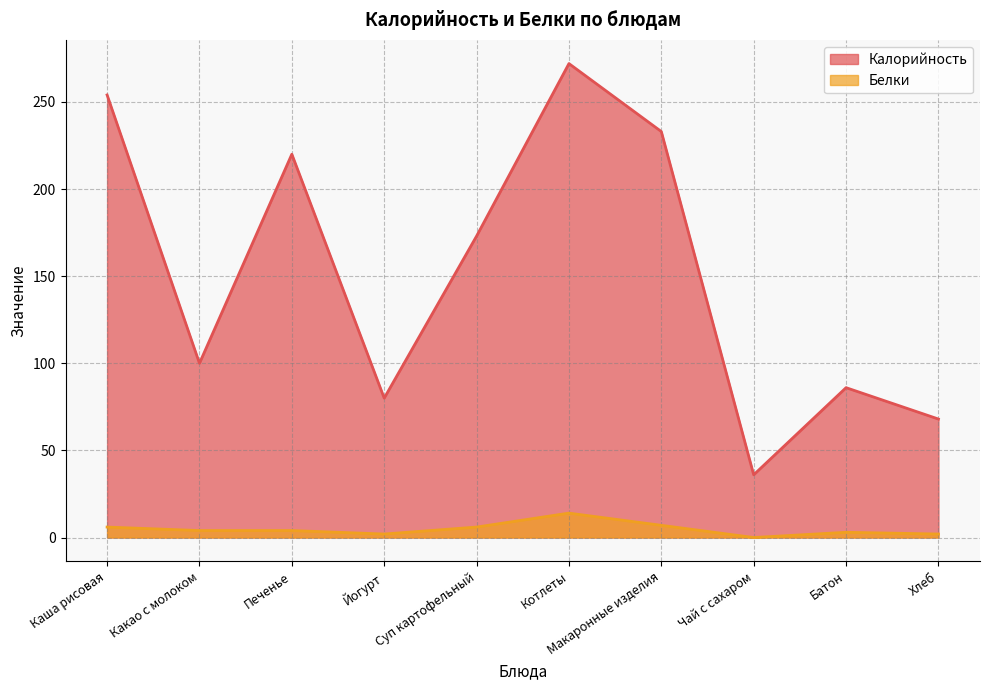

Reading left to right, extract all data points from this chart.

Калорийность: Каша рисовая=254	Какао с молоком=100	Печенье=220	Йогурт=80	Суп картофельный=173	Котлеты=272	Макаронные изделия=233	Чай с сахаром=36	Батон=86	Хлеб=68
Белки: Каша рисовая=6	Какао с молоком=4	Печенье=4	Йогурт=2	Суп картофельный=6	Котлеты=14	Макаронные изделия=7	Чай с сахаром=0	Батон=3	Хлеб=2